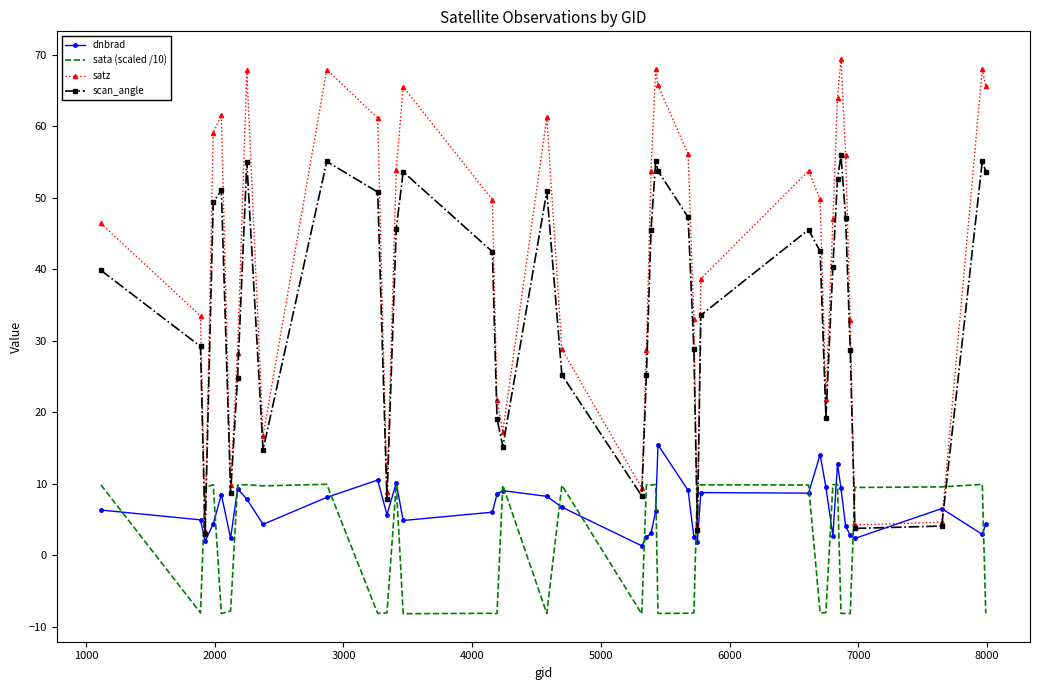

Which series has the widest spread of values?

satz